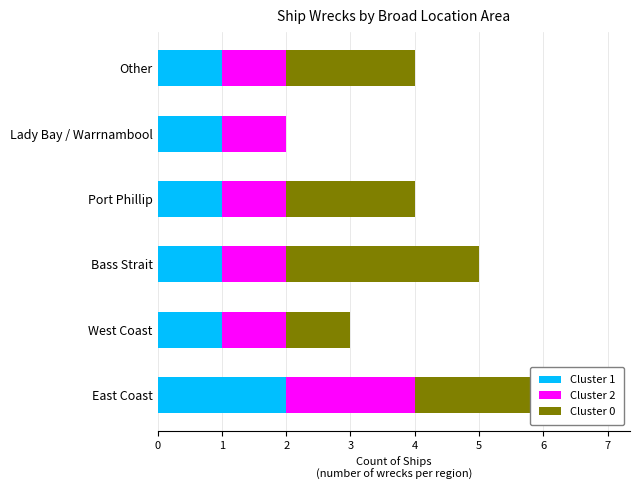

Which series has the largest total across all categories?

Cluster 0